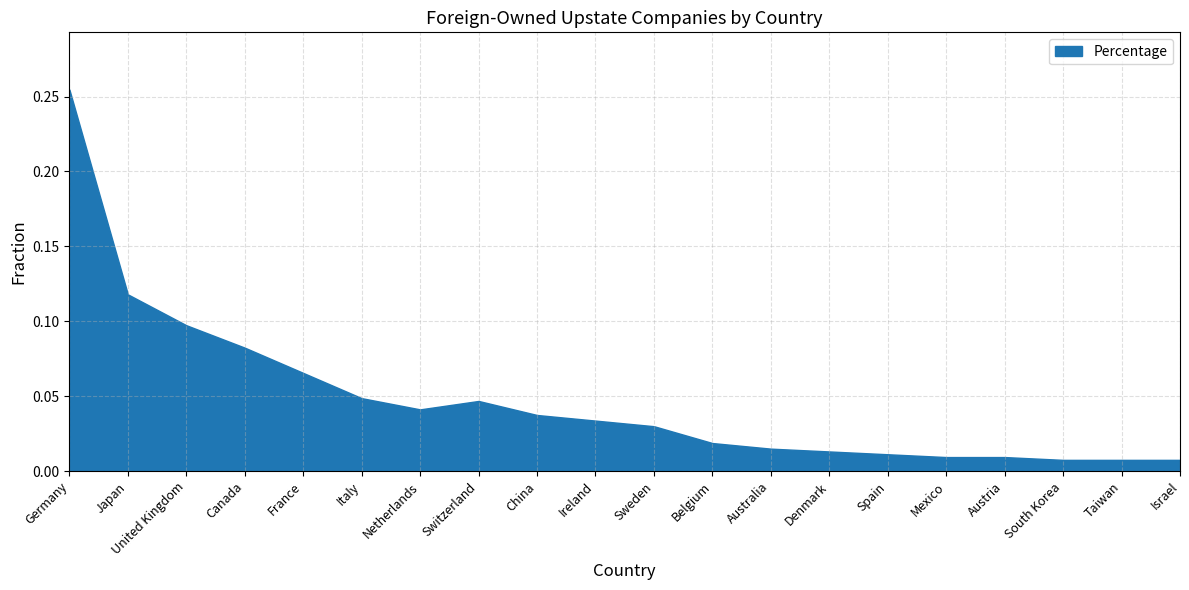

Reading left to right, what are all the values shown in this chart?

Germany=0.3	Japan=0.1	United Kingdom=0.1	Canada=0.1	France=0.1	Italy=0.0	Netherlands=0.0	Switzerland=0.0	China=0.0	Ireland=0.0	Sweden=0.0	Belgium=0.0	Australia=0.0	Denmark=0.0	Spain=0.0	Mexico=0.0	Austria=0.0	South Korea=0.0	Taiwan=0.0	Israel=0.0